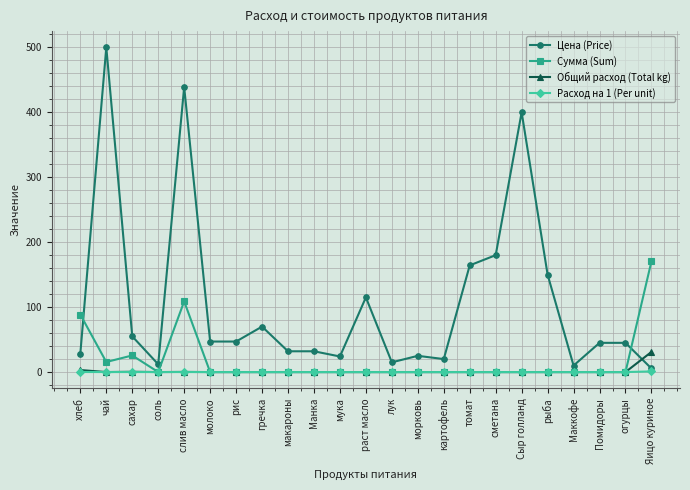

Is it true that Общий расход (Total kg) equals 0.0 at рис?

True